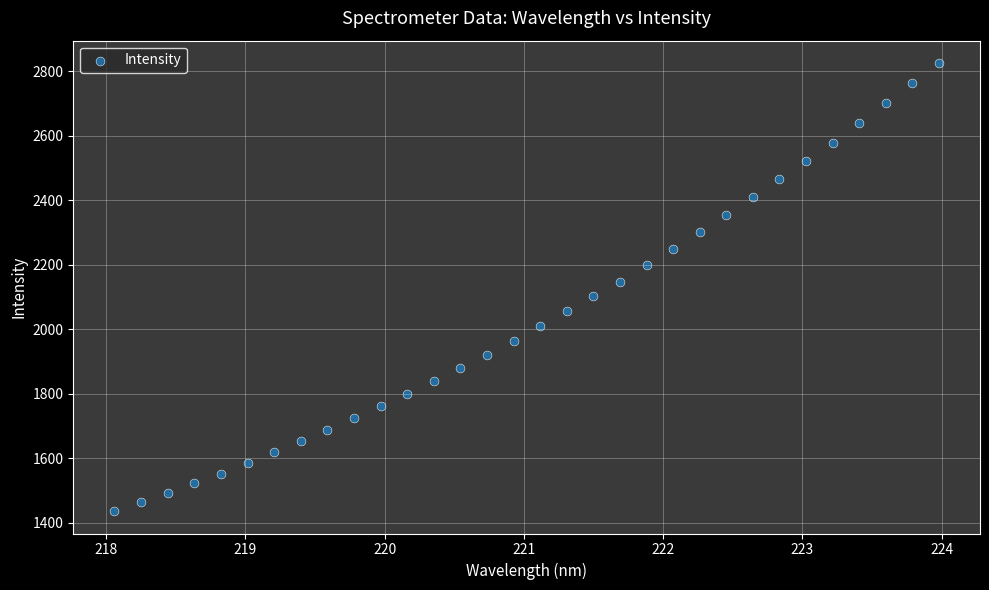

What is the range of X values (max minus min)?

5.9